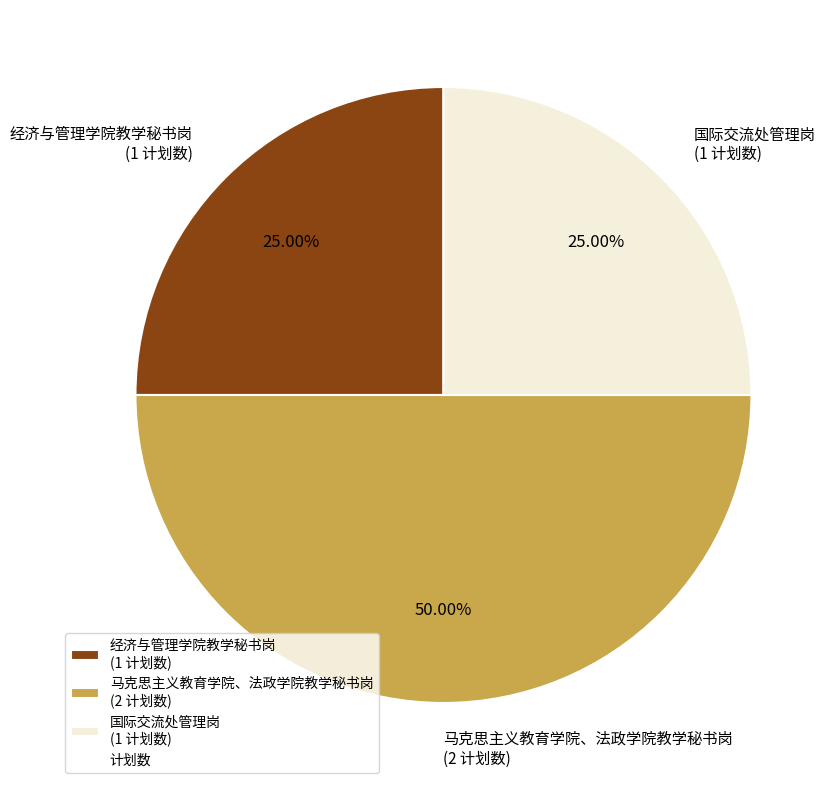

The 经济与管理学院教学秘书岗 slice represents 31% of the pie. True or false?

False